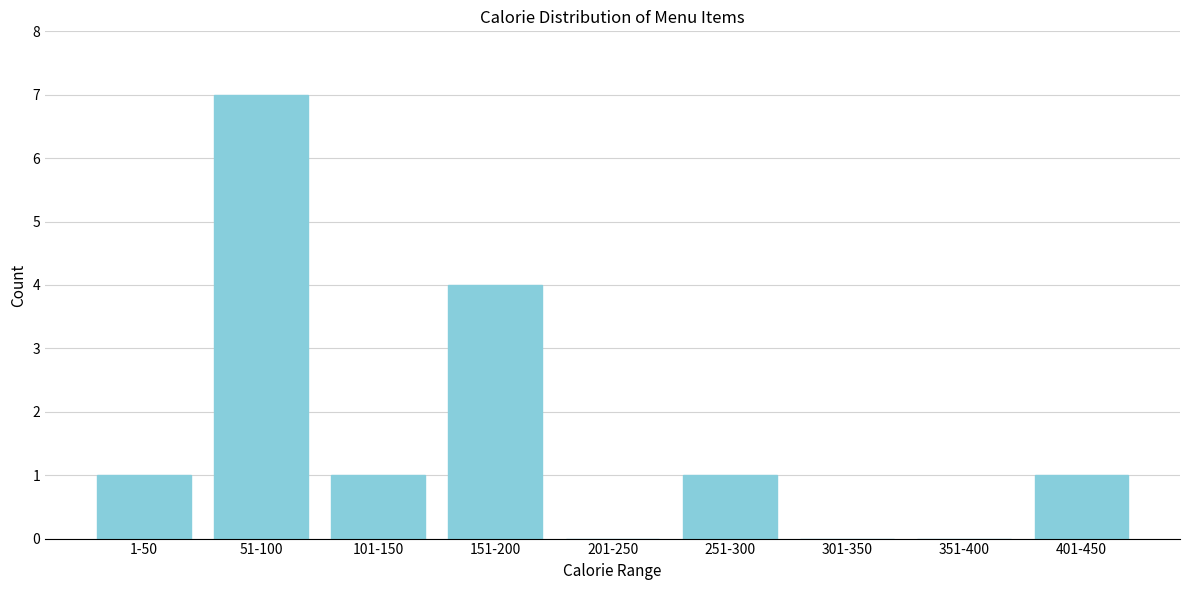

Reading right to left, extract all data points from this chart.

401-450=1	351-400=0	301-350=0	251-300=1	201-250=0	151-200=4	101-150=1	51-100=7	1-50=1